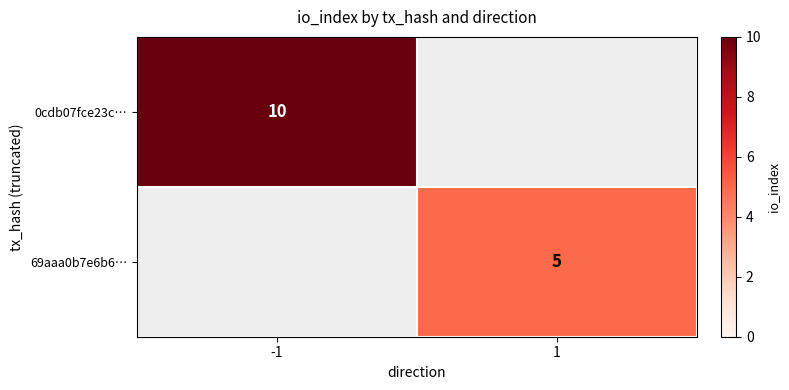

True or false: 0cdb07fce23c… has a value of 10 at -1.

True